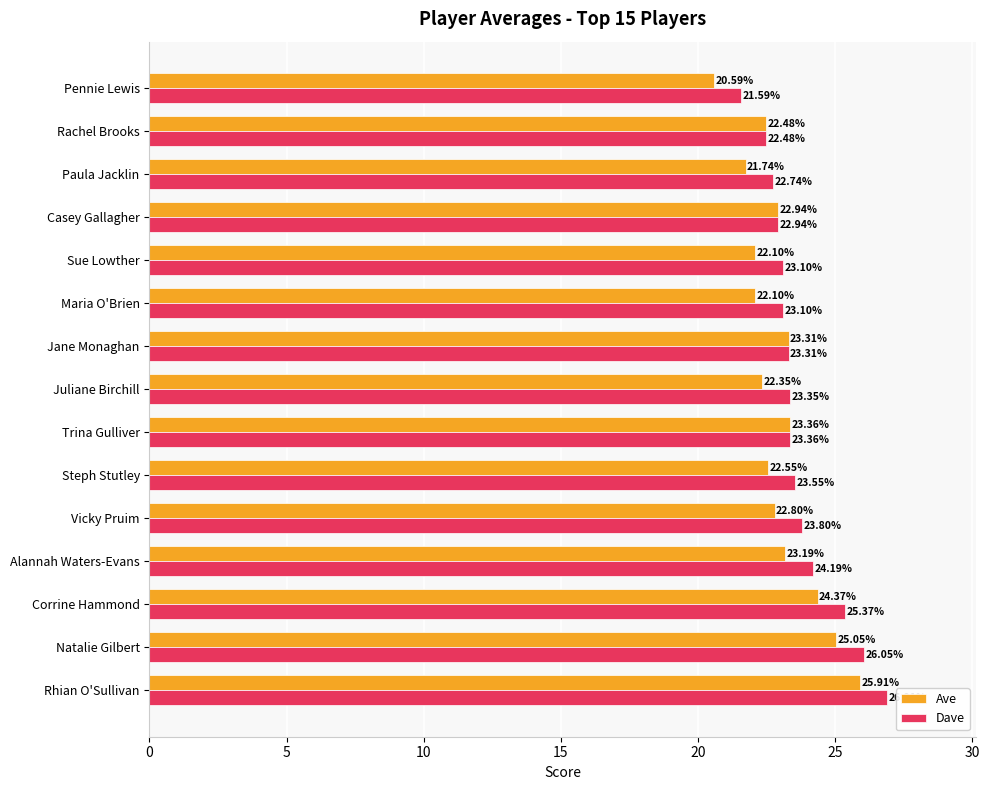

At how many categories does at least one series exceed 24?

4